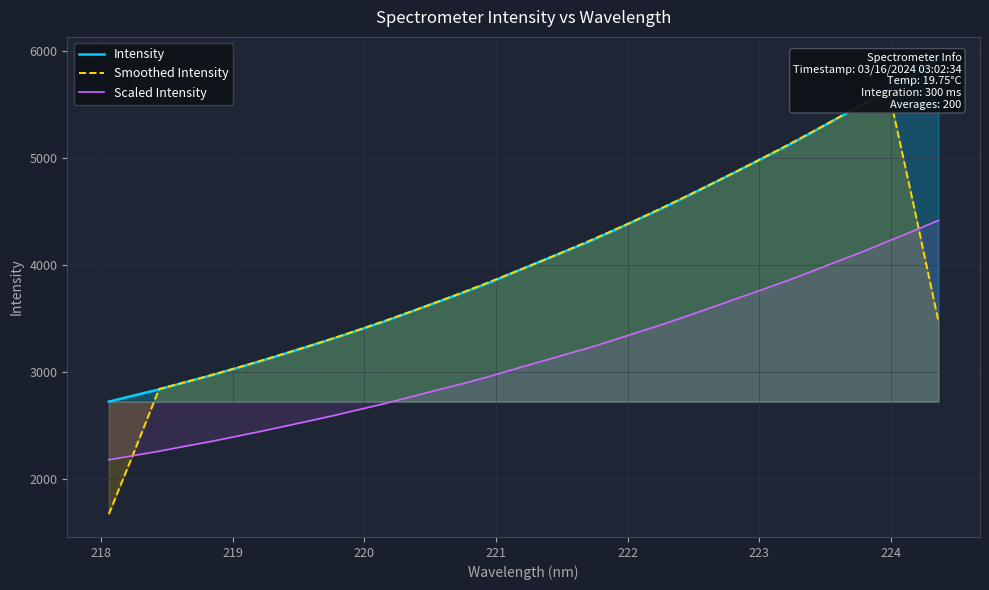

What is the minimum value for Scaled Intensity?

2176.5